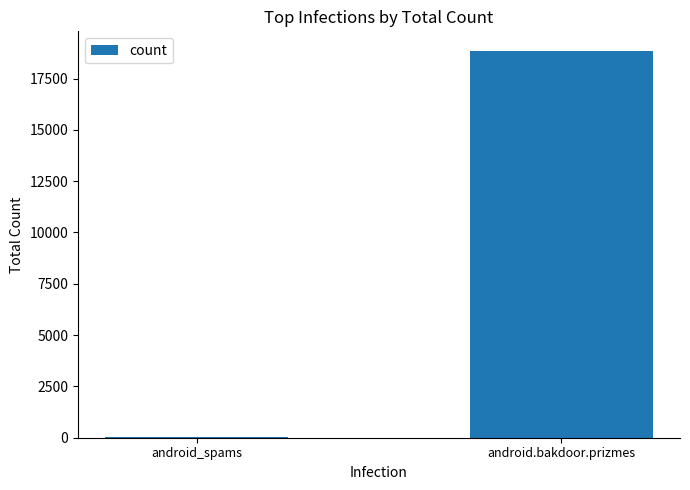

What is the sum of all values?

18901